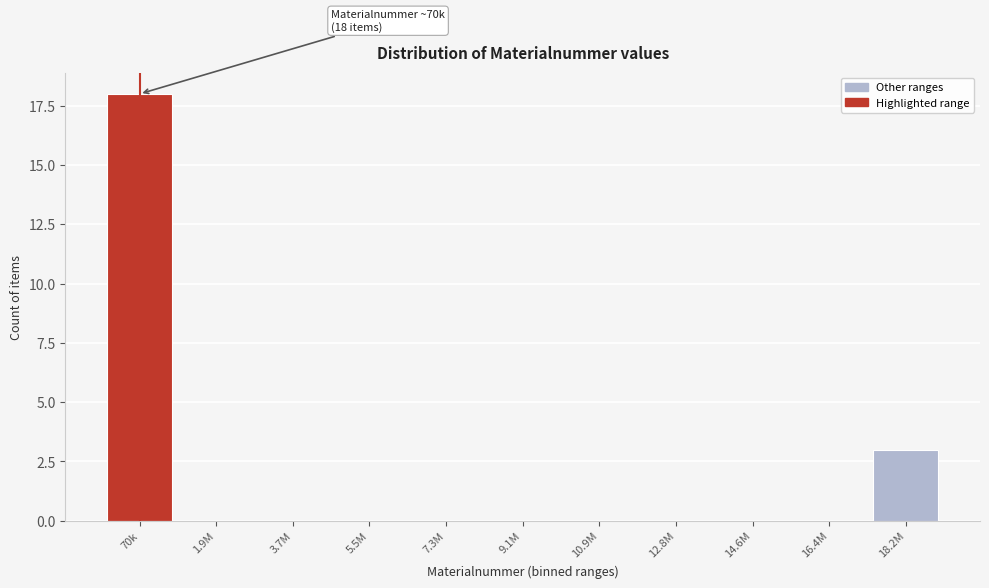

Reading left to right, list all the values displayed in this chart.

70k=18	1.9M=0	3.7M=0	5.5M=0	7.3M=0	9.1M=0	10.9M=0	12.8M=0	14.6M=0	16.4M=0	18.2M=3